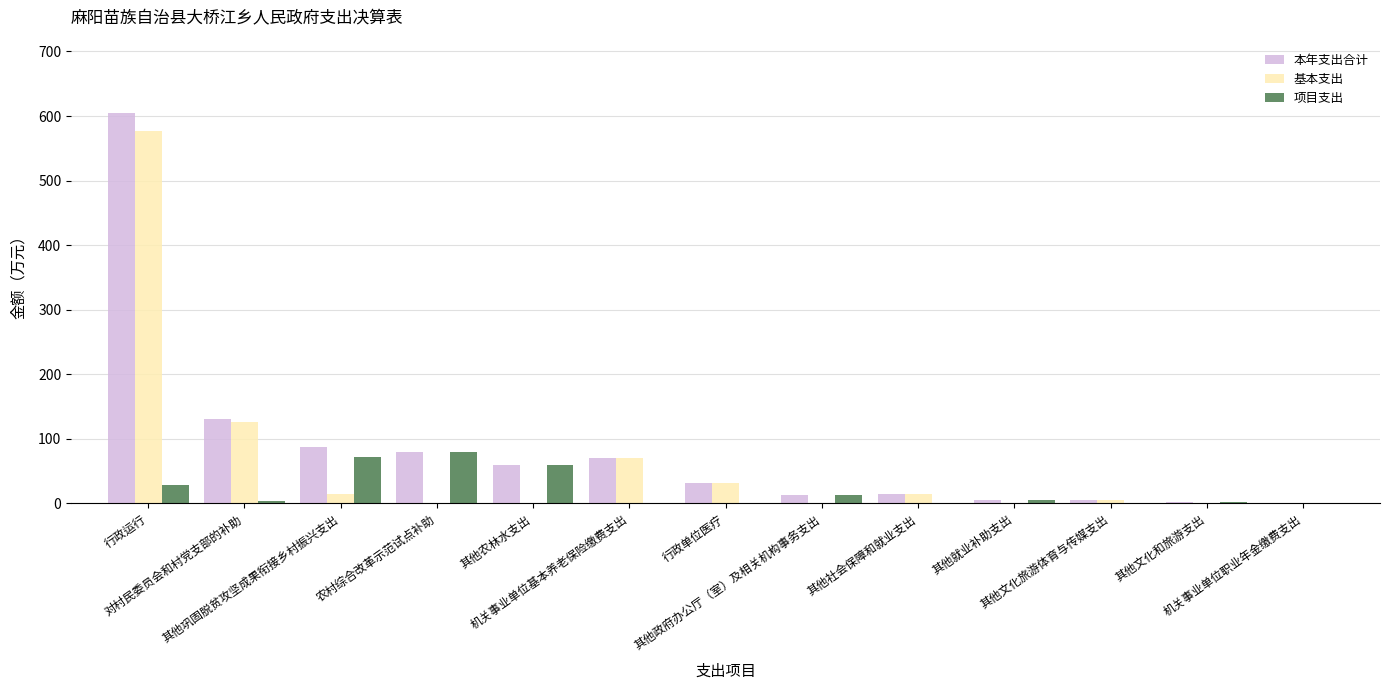

What is the maximum value shown in the chart?

605.1